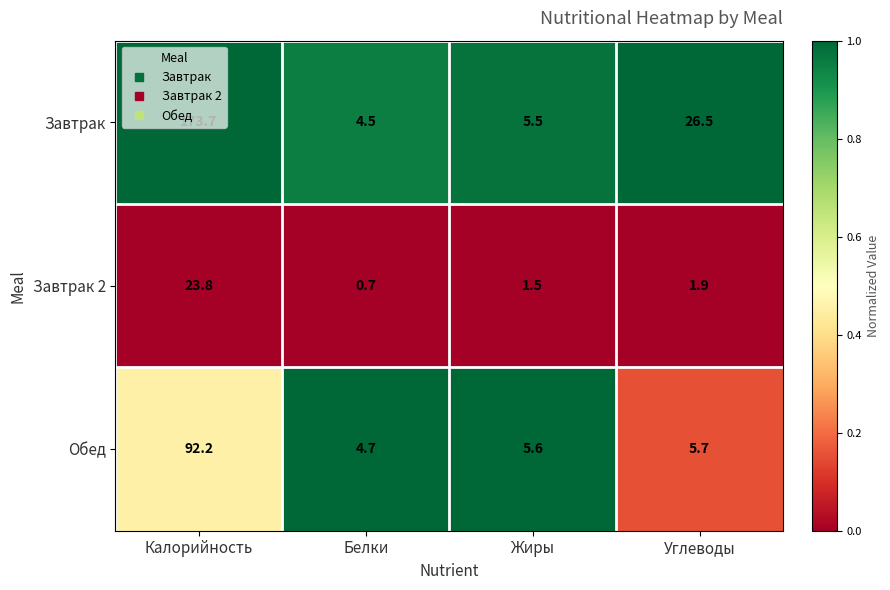

What is the difference between the highest and lowest values at Жиры?

4.1